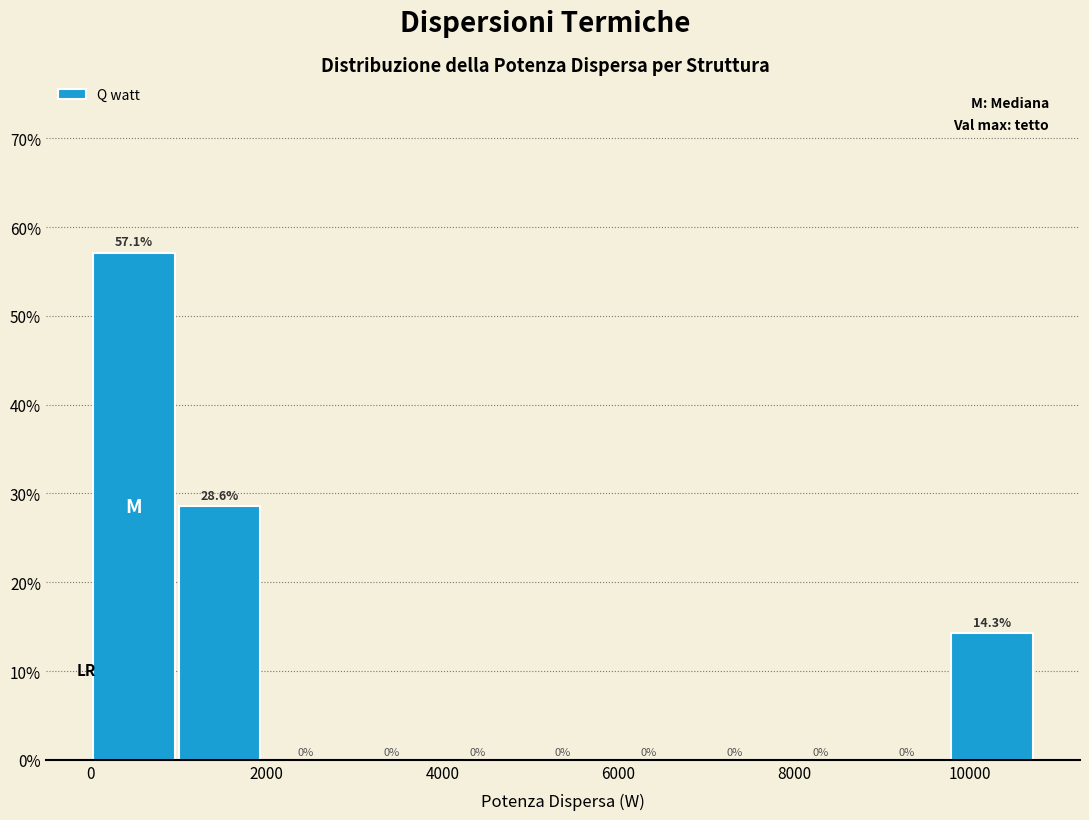

Over which range of the x-axis is the bar tallest?

0 to 1000